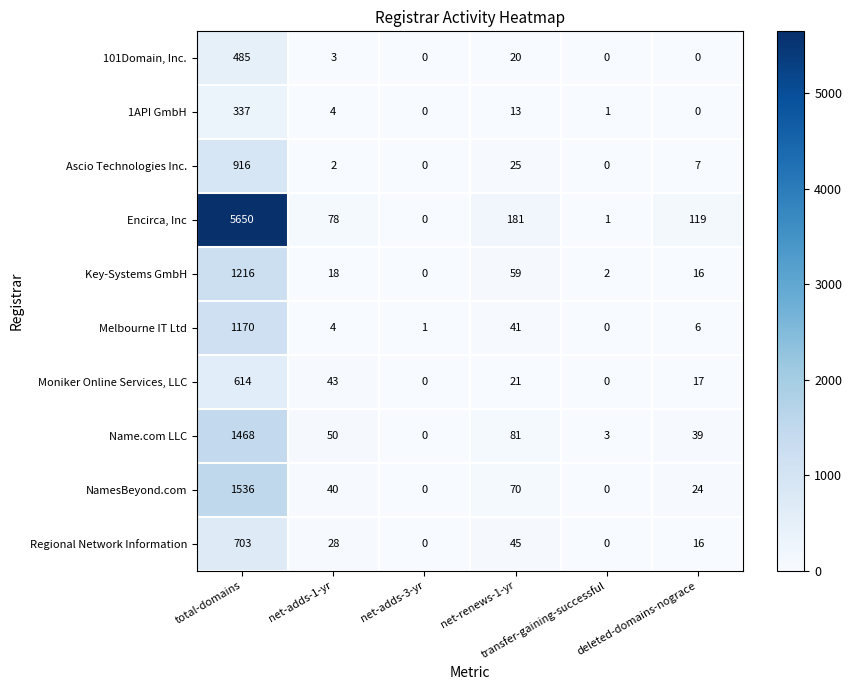

What is the greatest value displayed?

5650